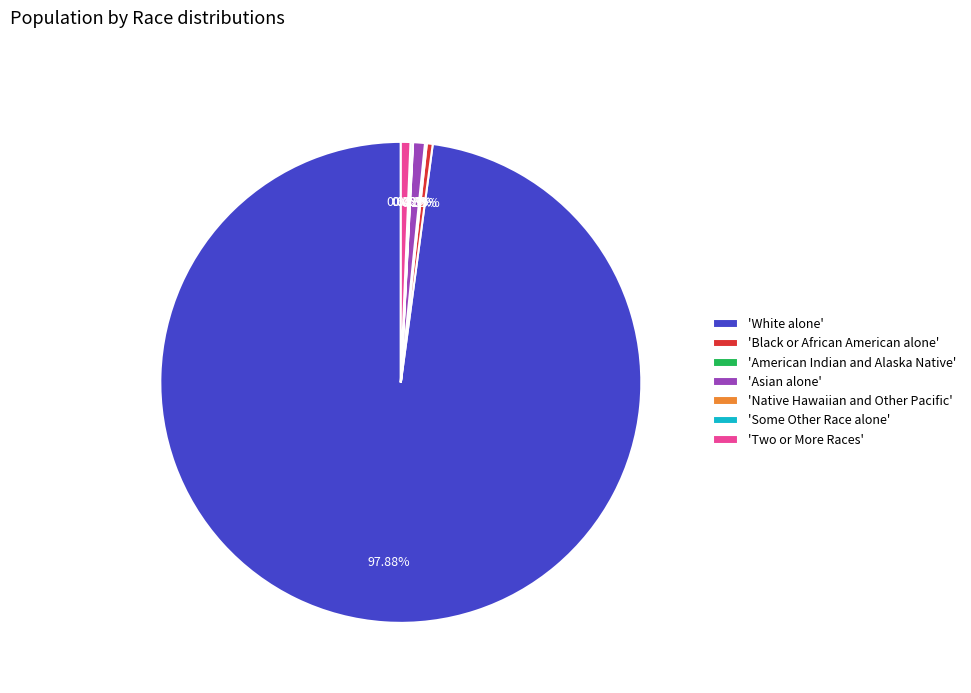

What is the largest slice in the pie chart?

'White alone'